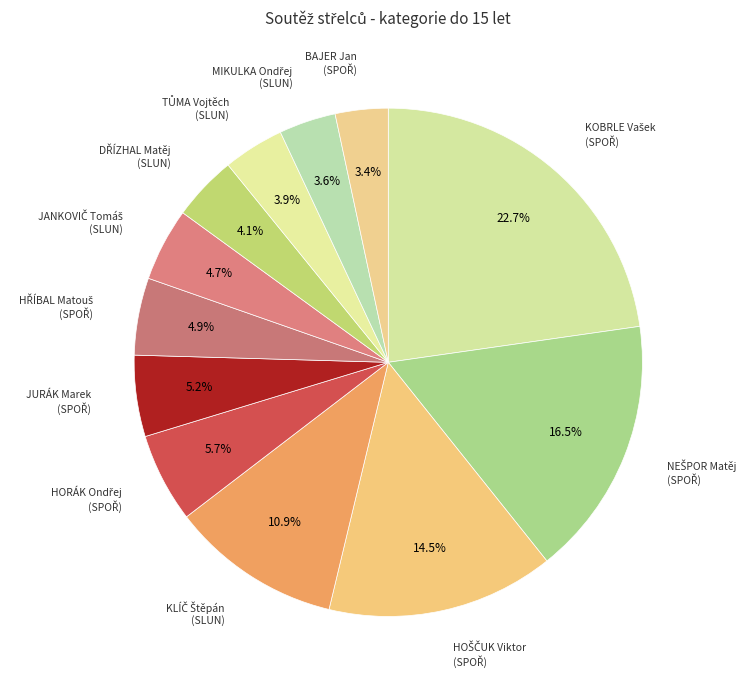

Is there any slice that represents more than half of the pie?

No